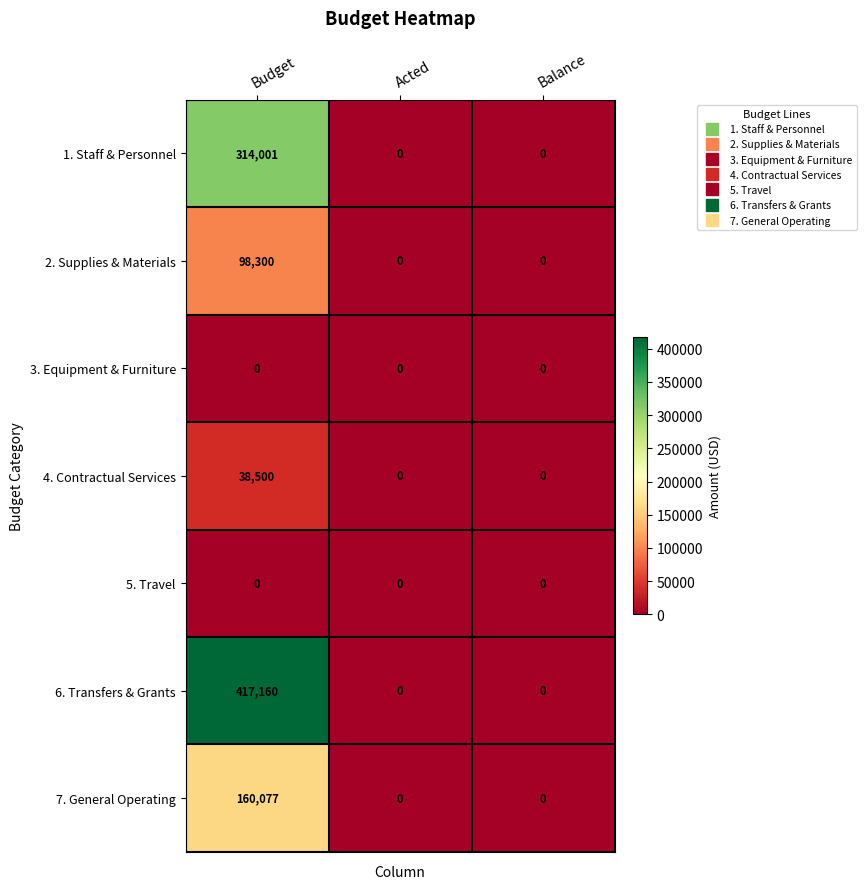

Between Budget and Acted, which series saw the biggest shift?

6. Transfers & Grants